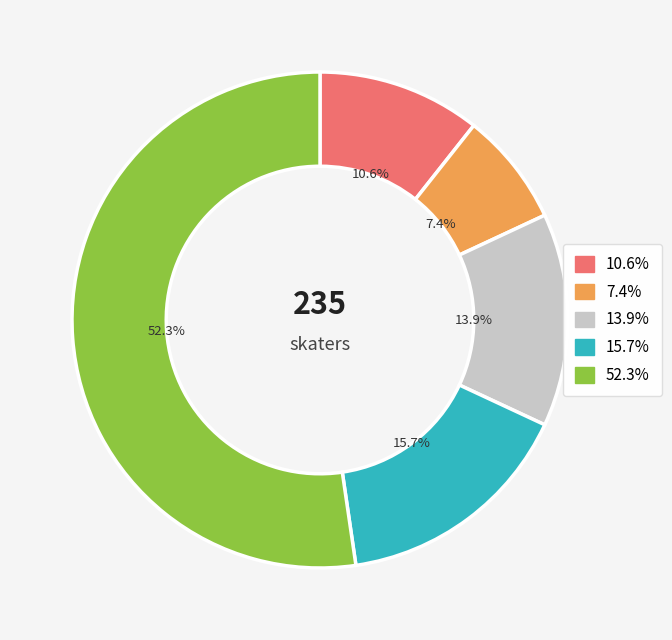

Approximately how many times larger is the value at 13.9% compared to 15.7%?

0.9